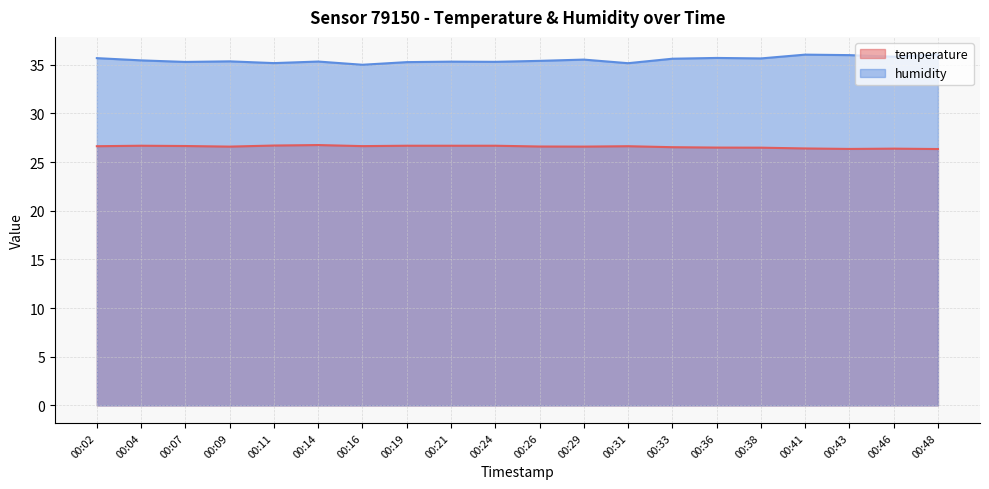

What is the difference between the humidity values at 00:48 and 00:16?

1.1